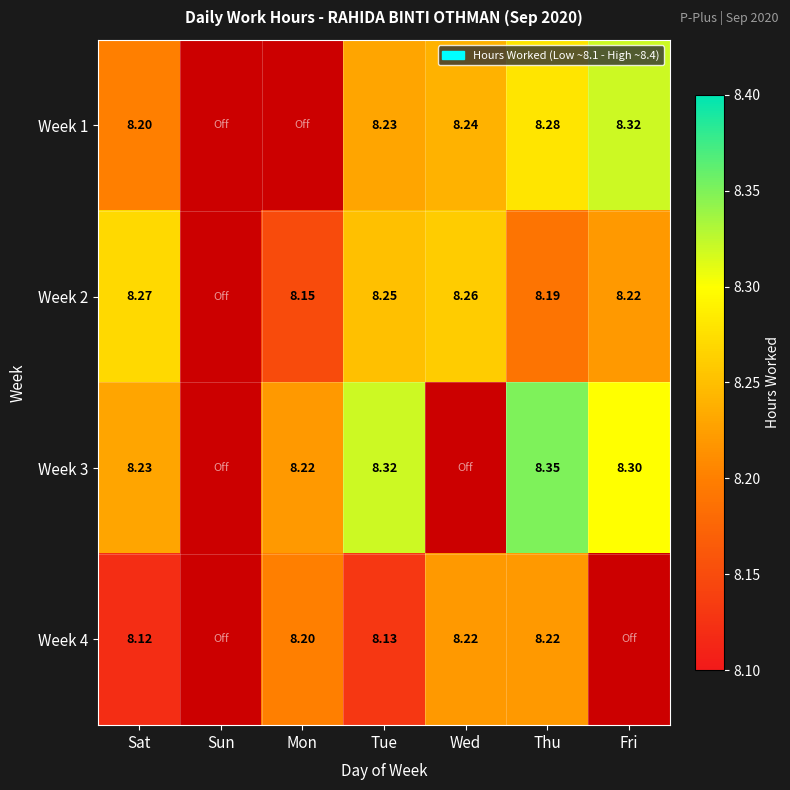

What is the maximum value shown in the chart?

8.3